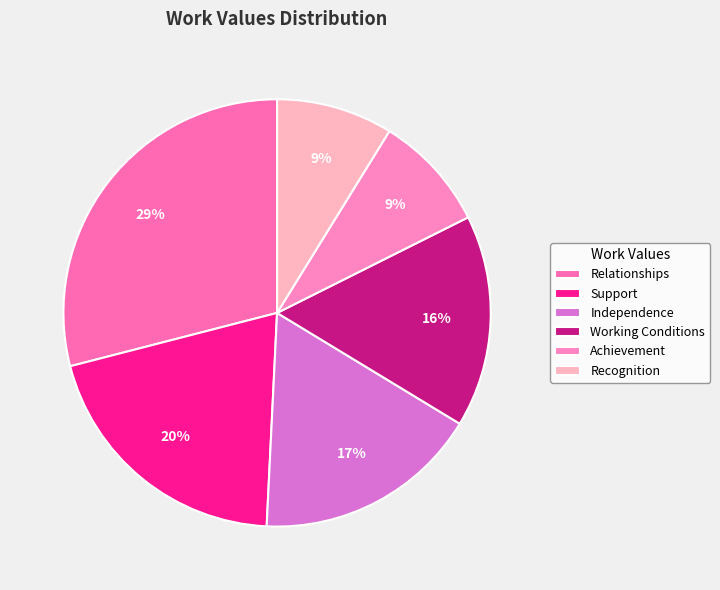

Approximately how many times larger is the value at Independence compared to Working Conditions?

1.1